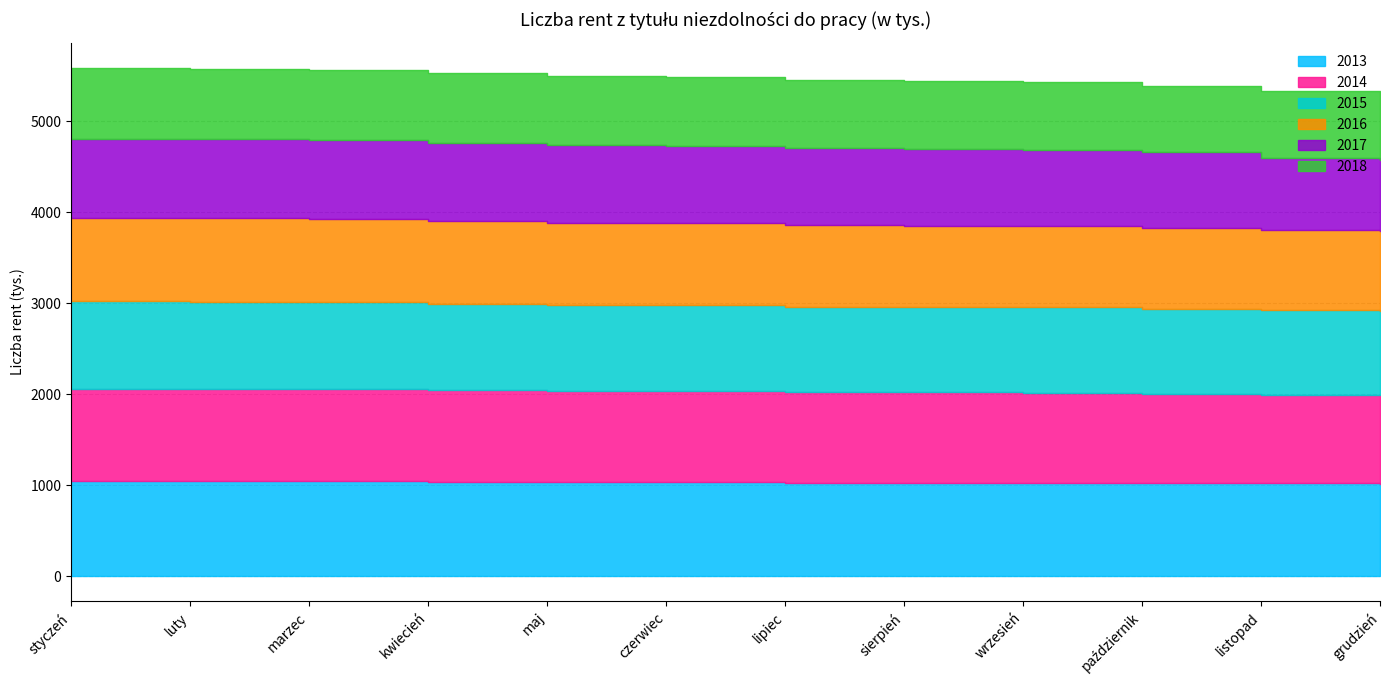

True or false: 2013 has a value of 1025.4 at lipiec.

True